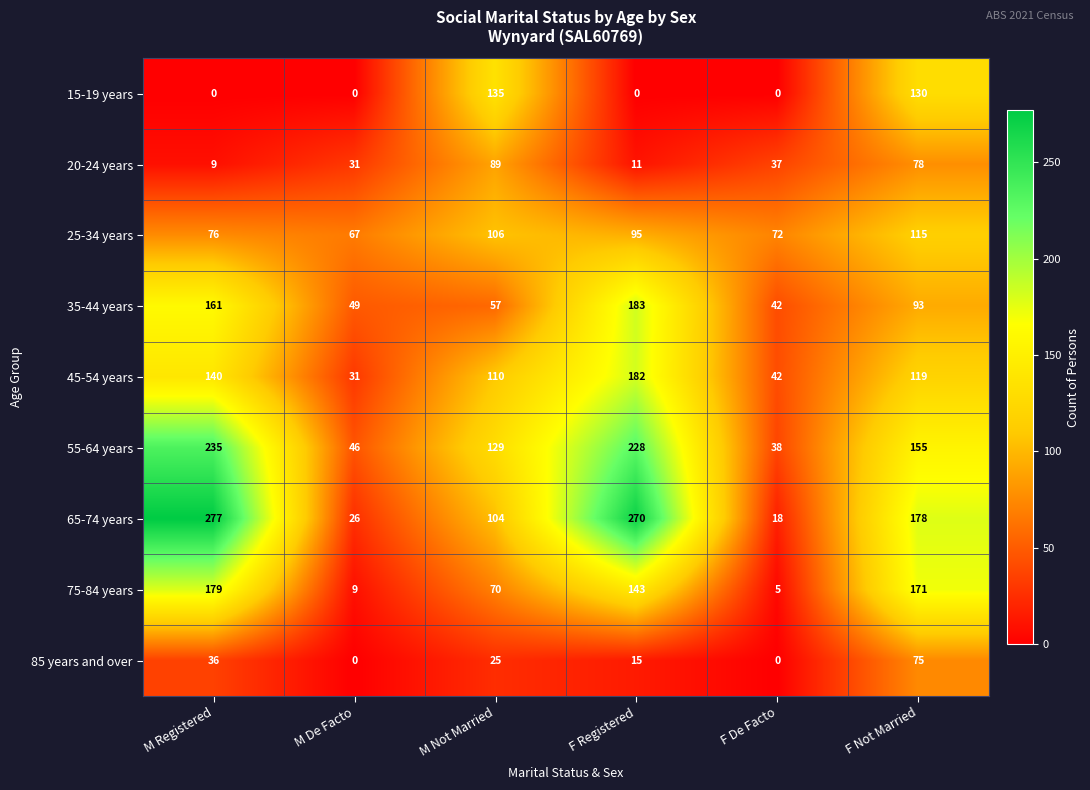

At which category is the sum across all series the highest?

F Registered